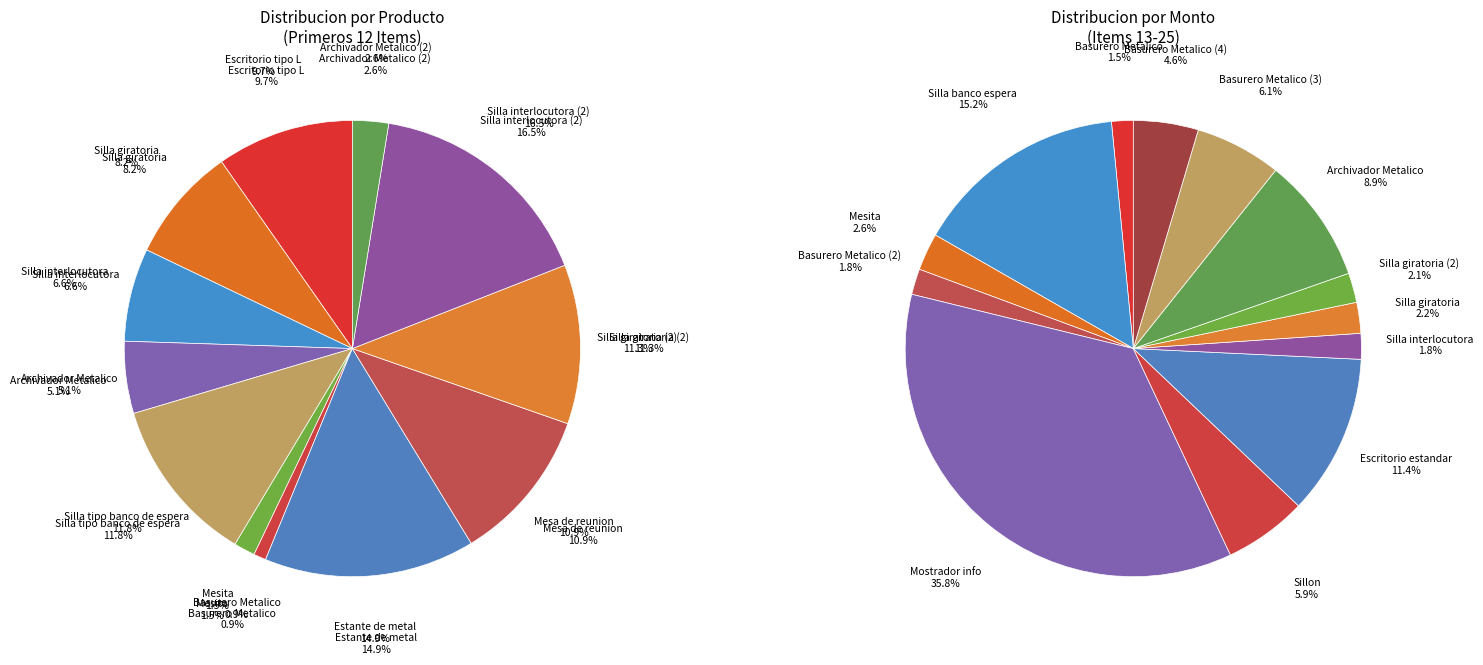

To the nearest percent, what portion does Basurero Metalico represent?

1%